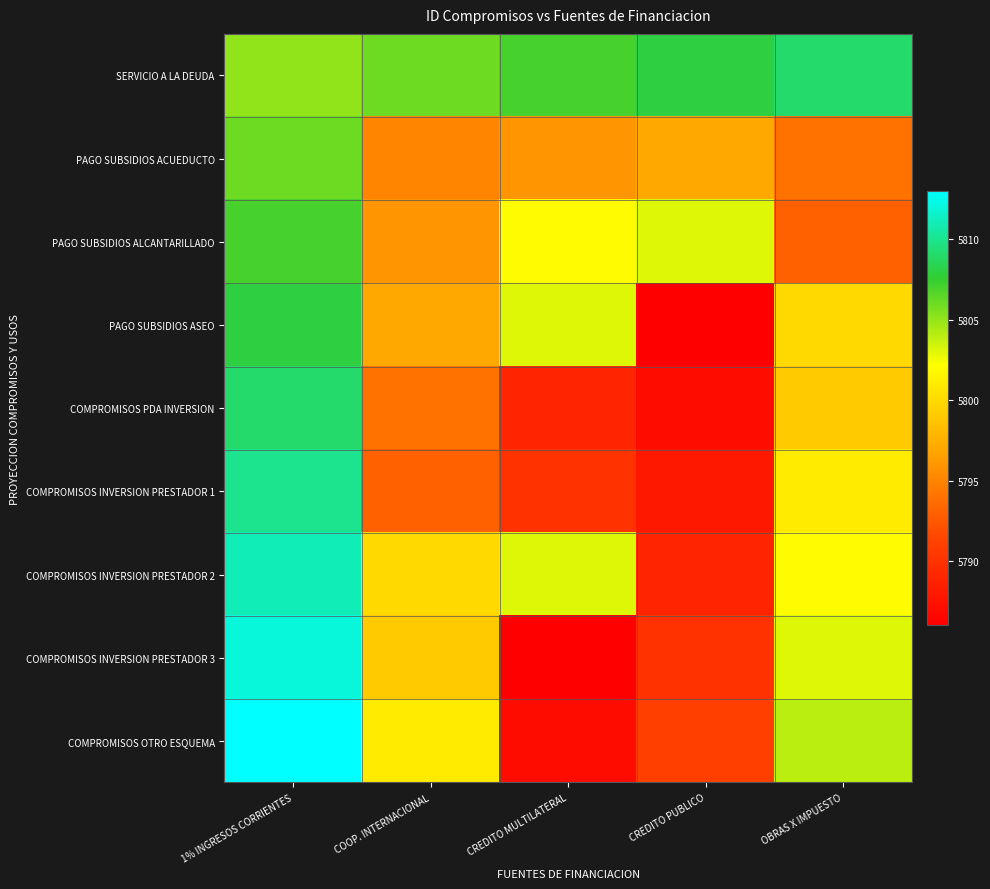

Between COOP. INTERNACIONAL and CREDITO MULTILATERAL, which series saw the biggest shift?

COMPROMISOS OTRO ESQUEMA